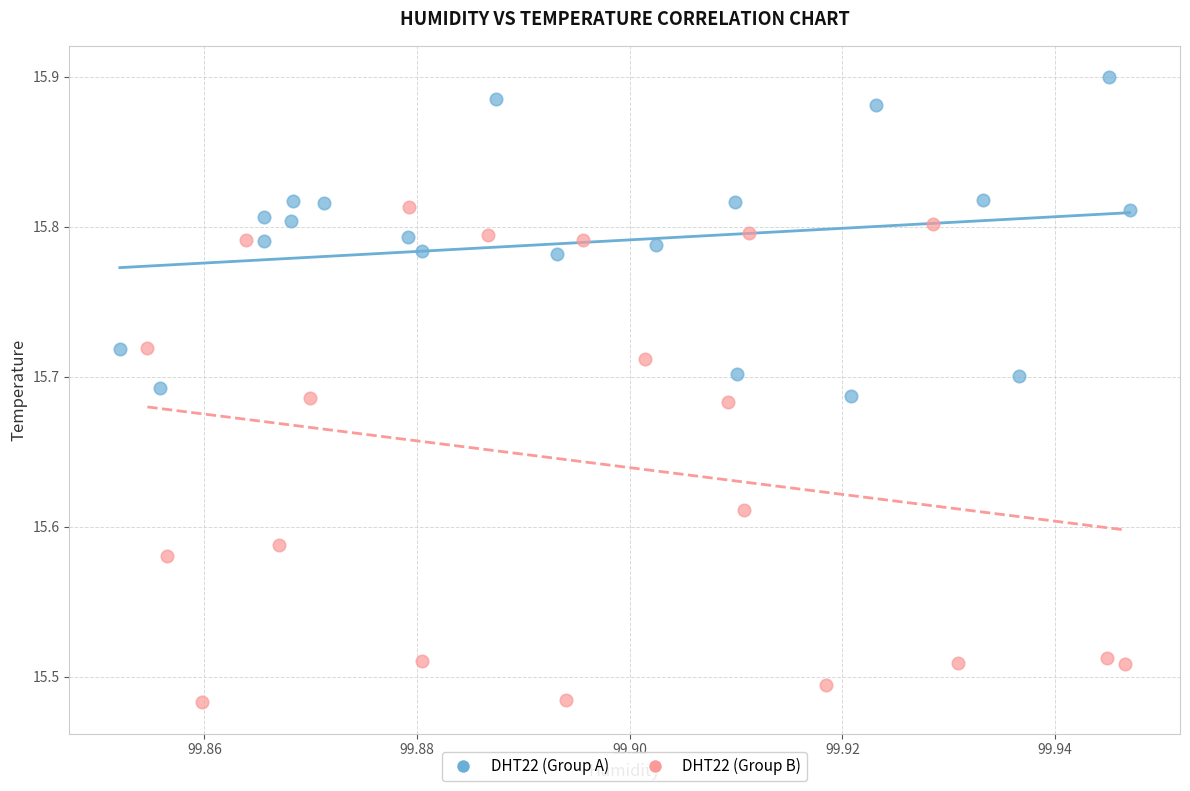

Which series contains the lowest Y value?

DHT22 (Group B)